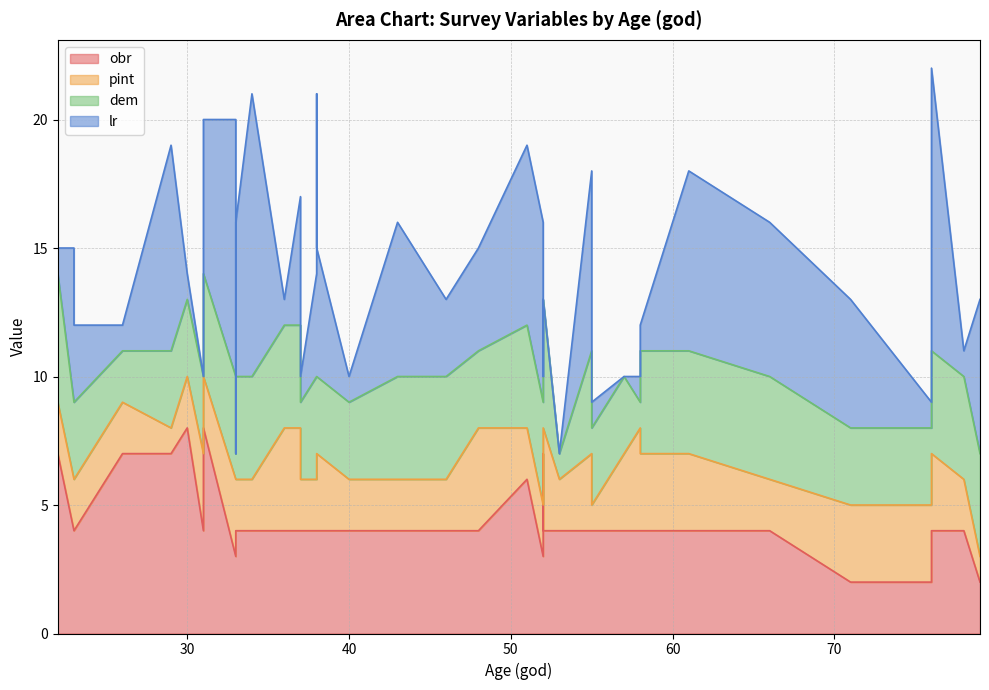

The value of dem at 33 is 1. True or false?

False